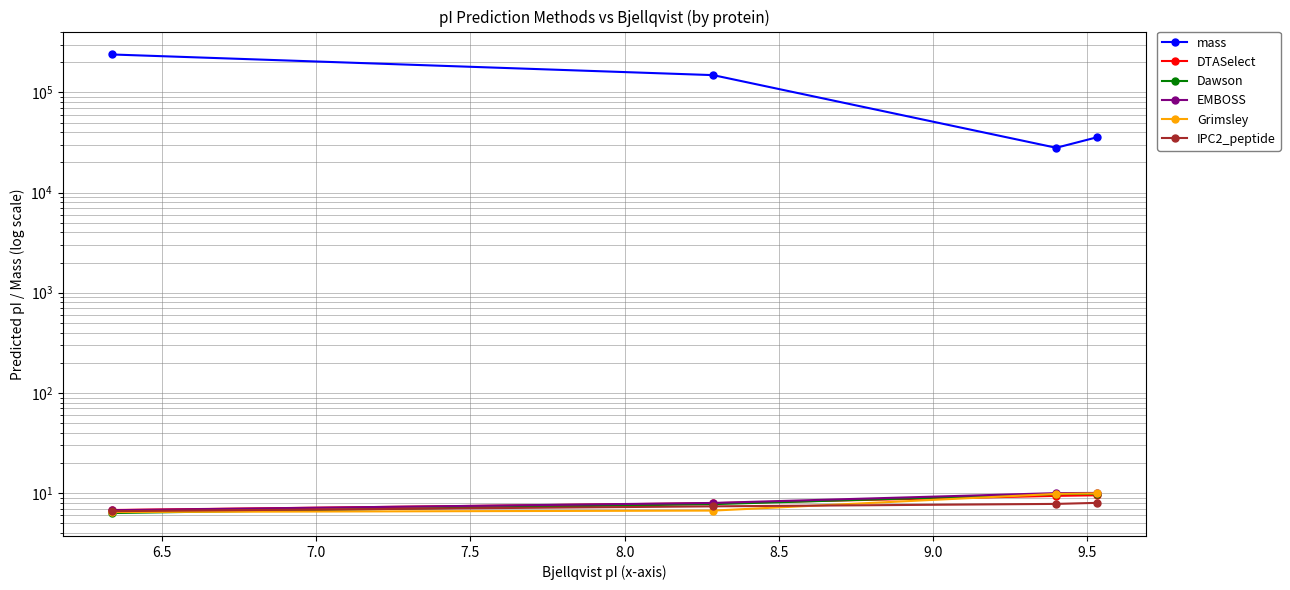

Rank the series at 6.5 from lowest to highest value.

Grimsley, IPC2_peptide, Dawson, DTASelect, EMBOSS, mass